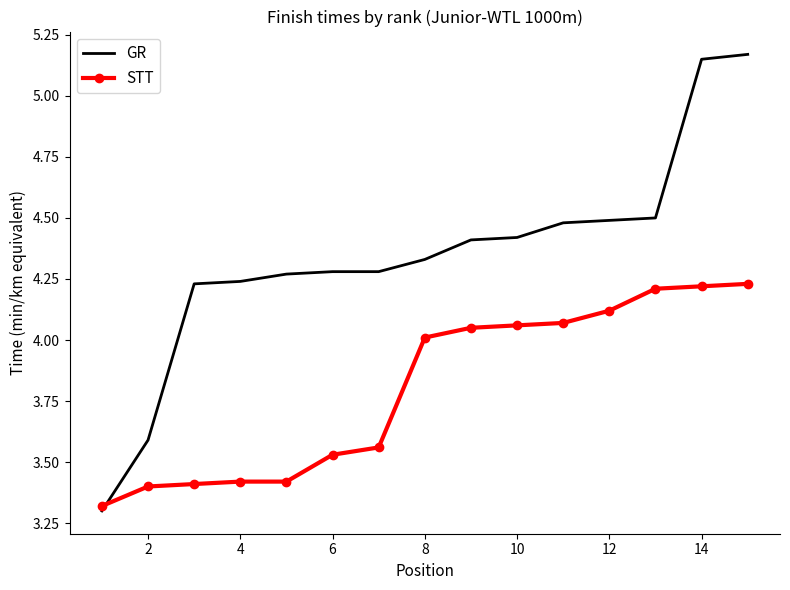

Which series has the largest total across all categories?

GR